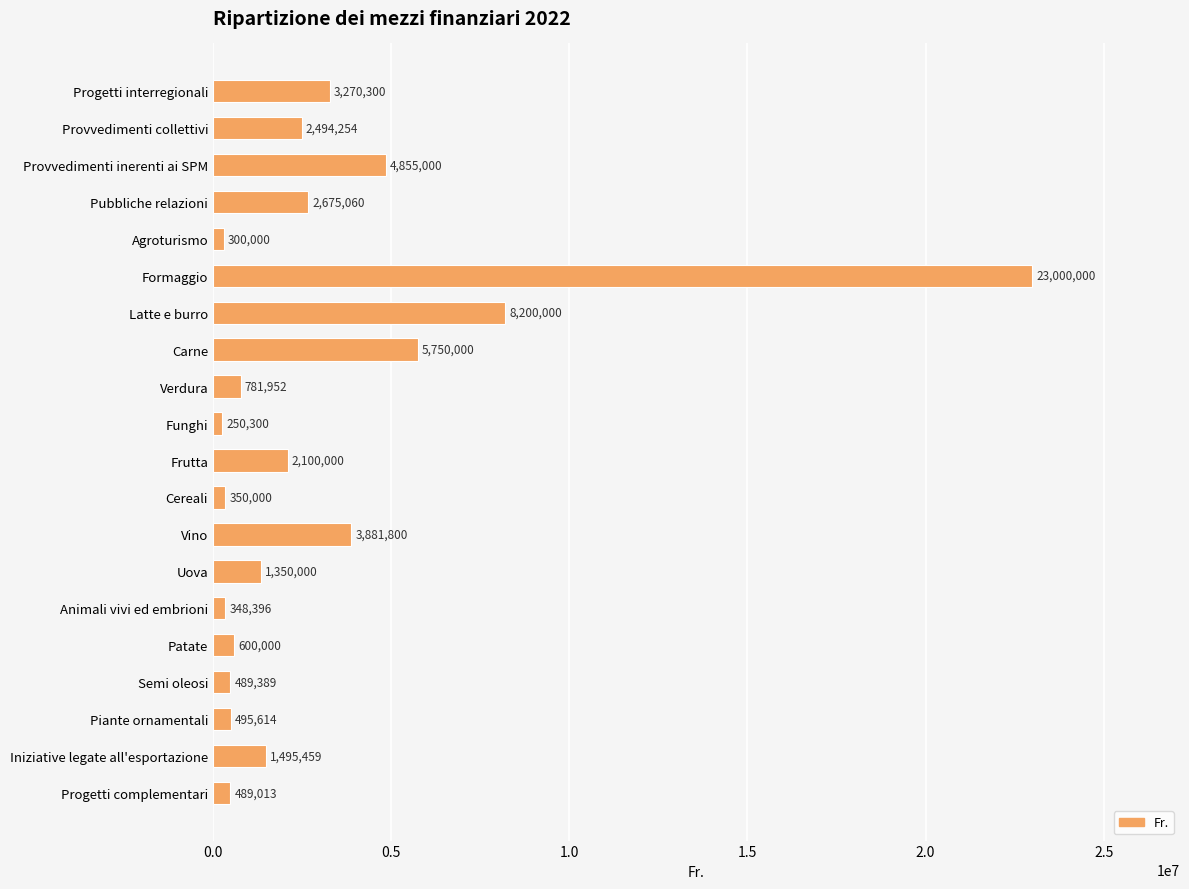

What position from the top is Progetti interregionali?

1